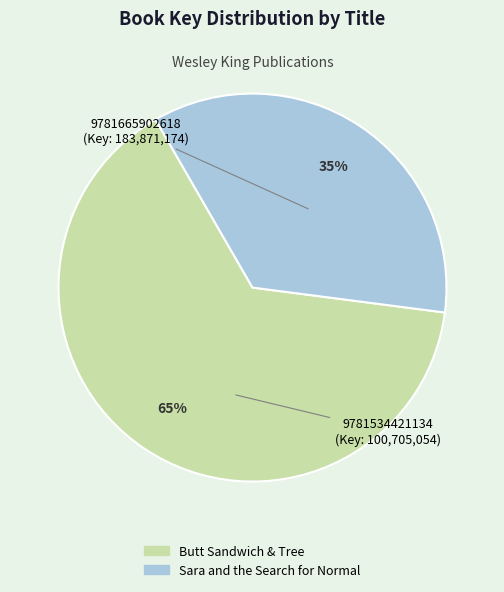

Is there any slice that represents more than half of the pie?

Yes